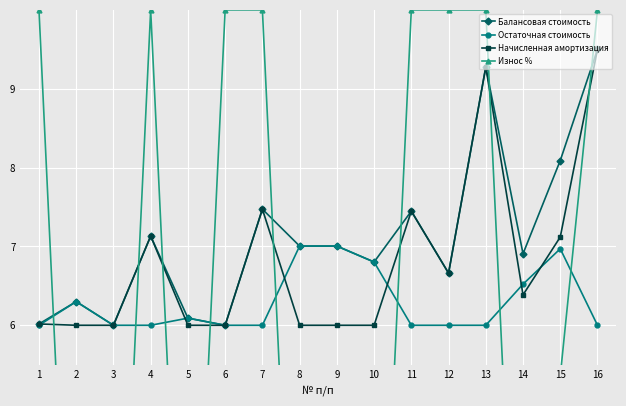

What is the highest value of the Начисленная амортизация series?

9.5